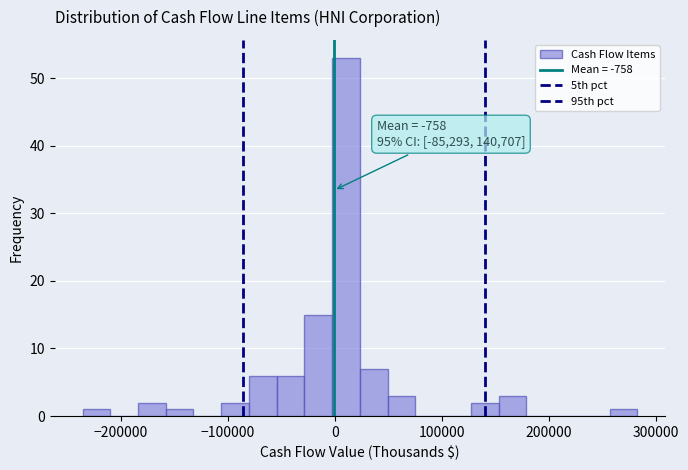

Read against the x-axis, roughly where is the centre of the tallest bar?

10000